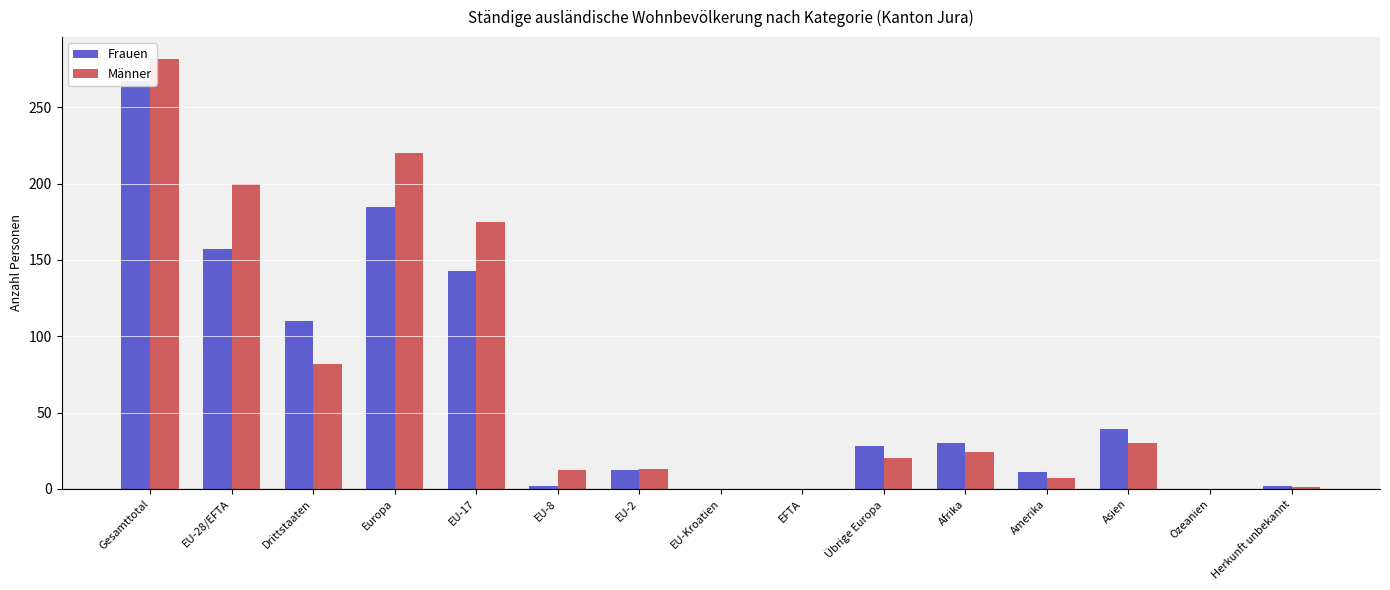

At which label does Männer first exceed 20?

Gesamttotal